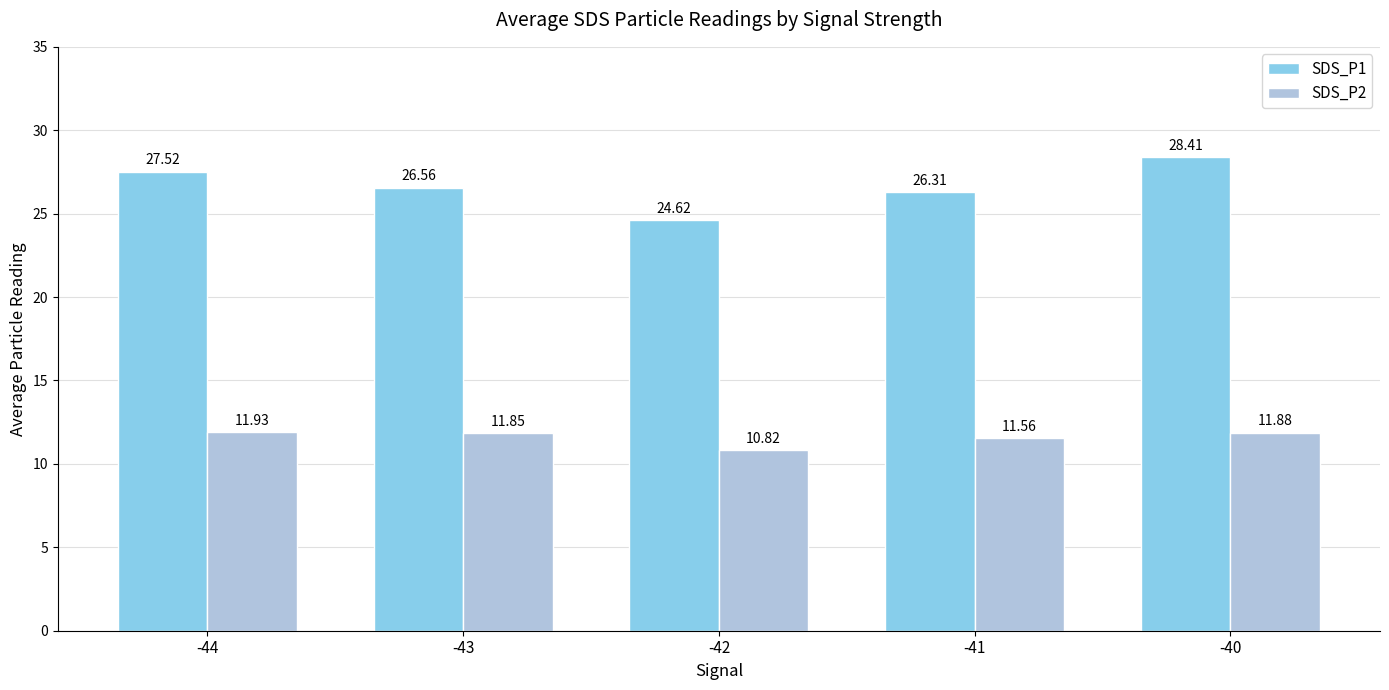

What is the difference between the maximum and minimum values in the SDS_P2 series?

1.1